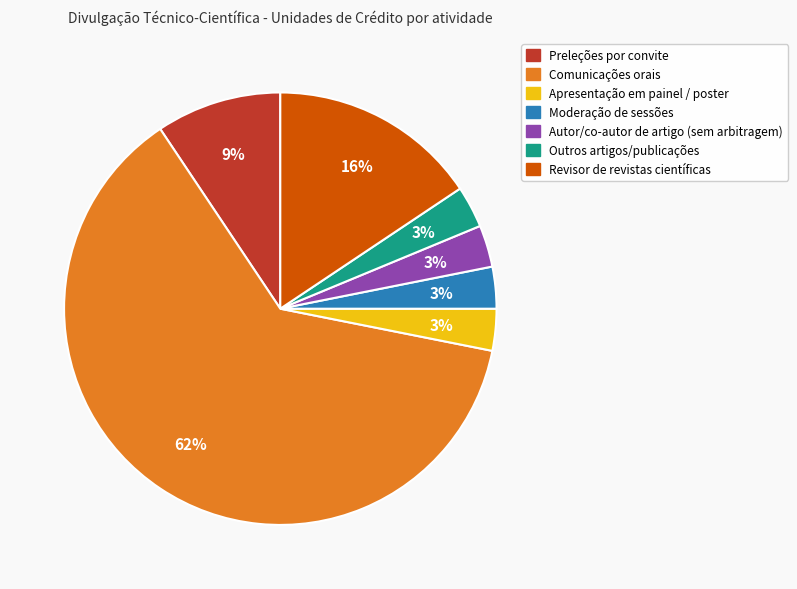

To the nearest percent, what is the average slice percentage?

14%